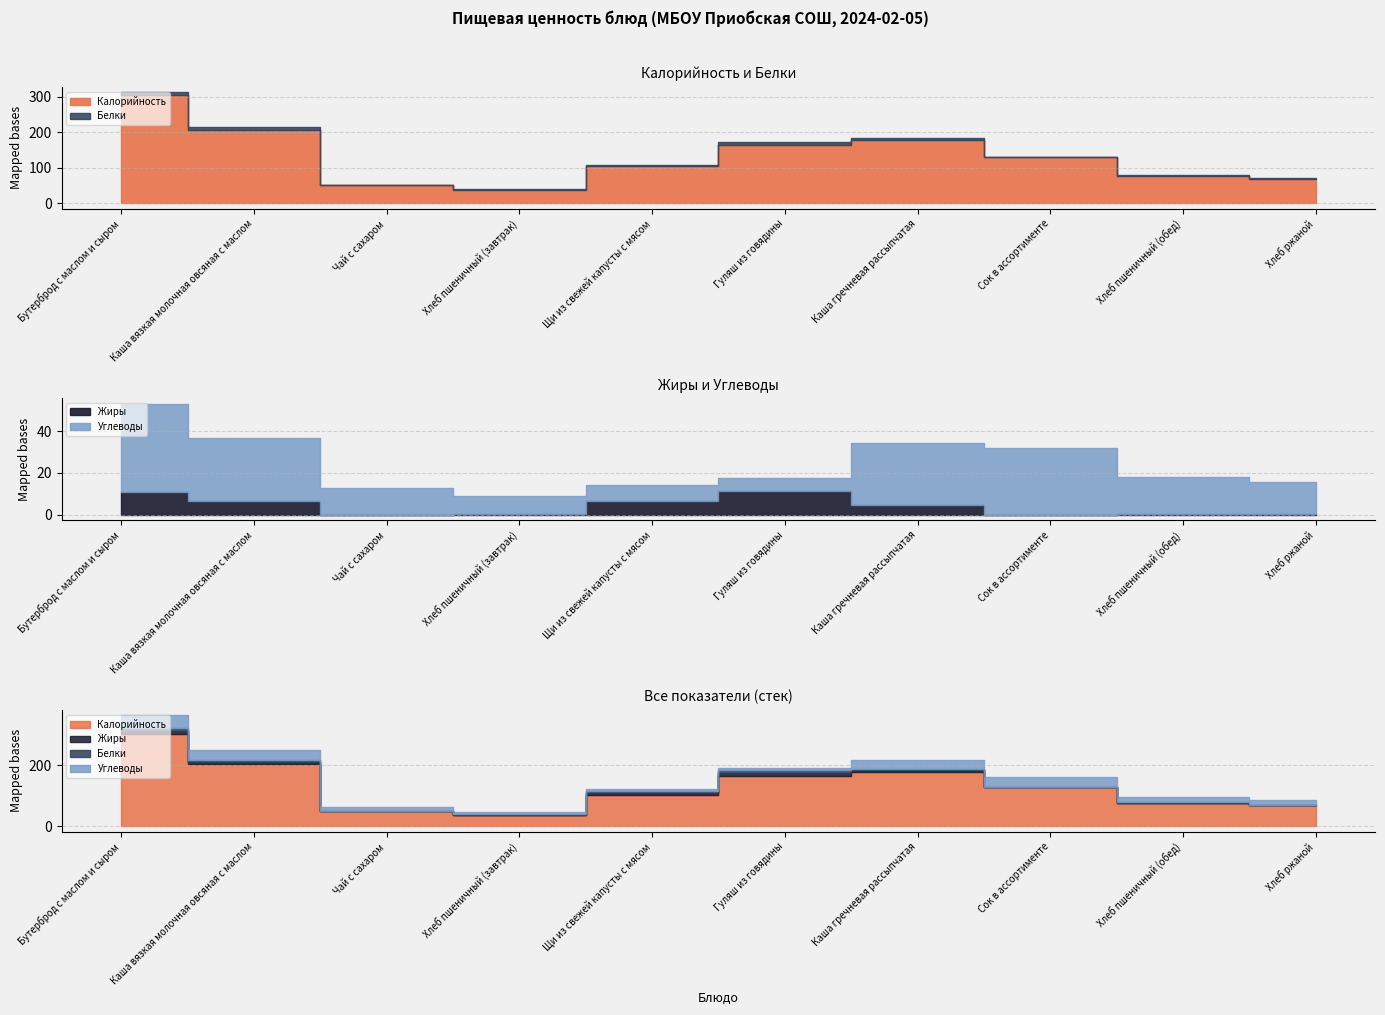

After their last crossing, which series has the higher values: Жиры or Белки?

Белки